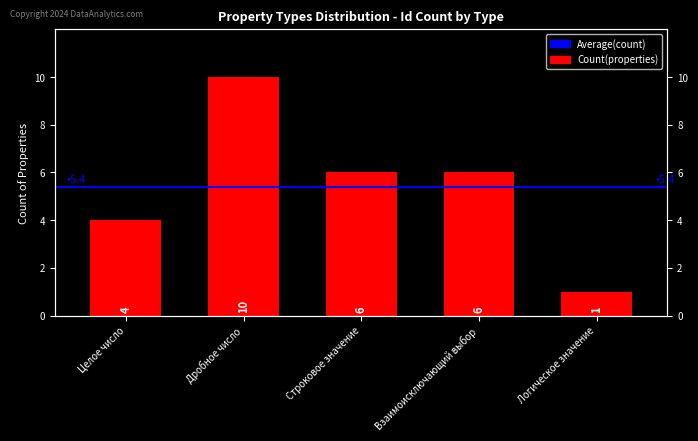

What is the smallest value displayed?

1